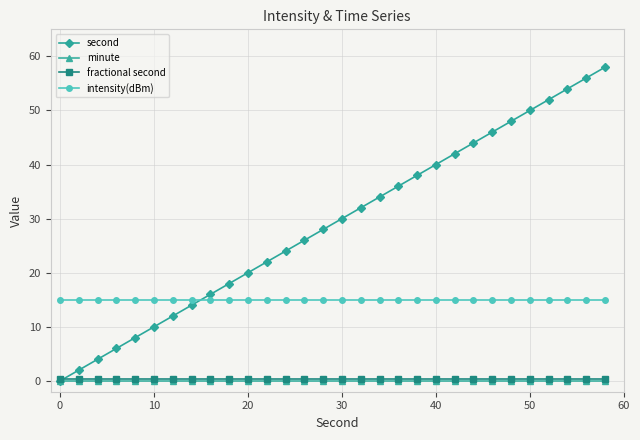

True or false: second has more than 0 interior local peaks.

False